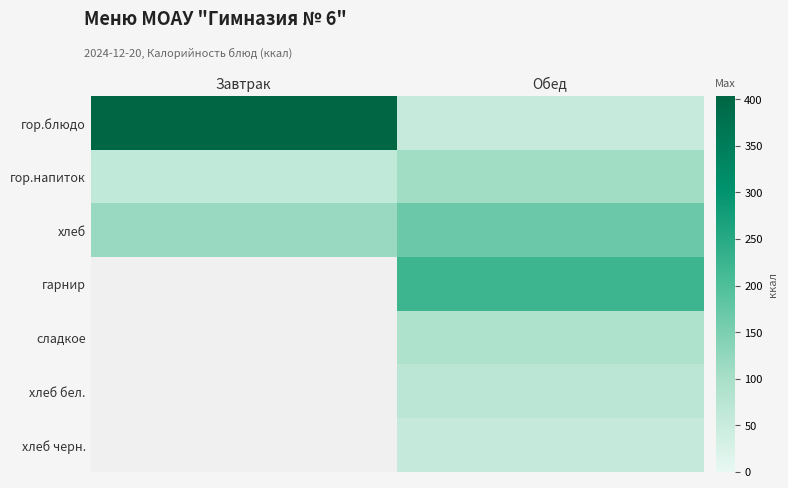

At which category is the sum across all series the highest?

Обед